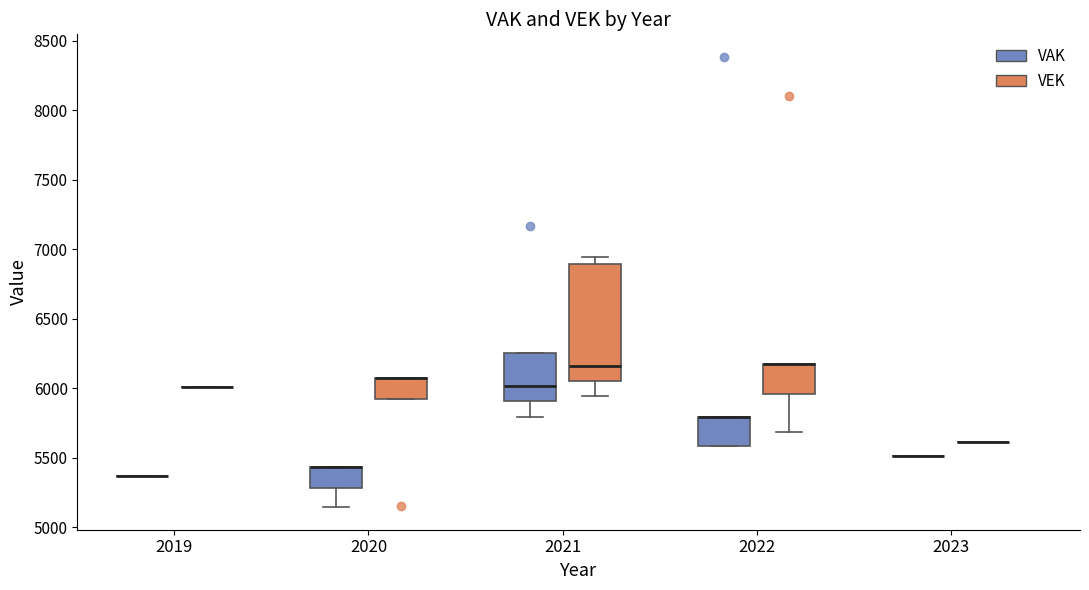

Comparing the boxes themselves (not the whiskers), which one is the tallest?

2021 (VEK)